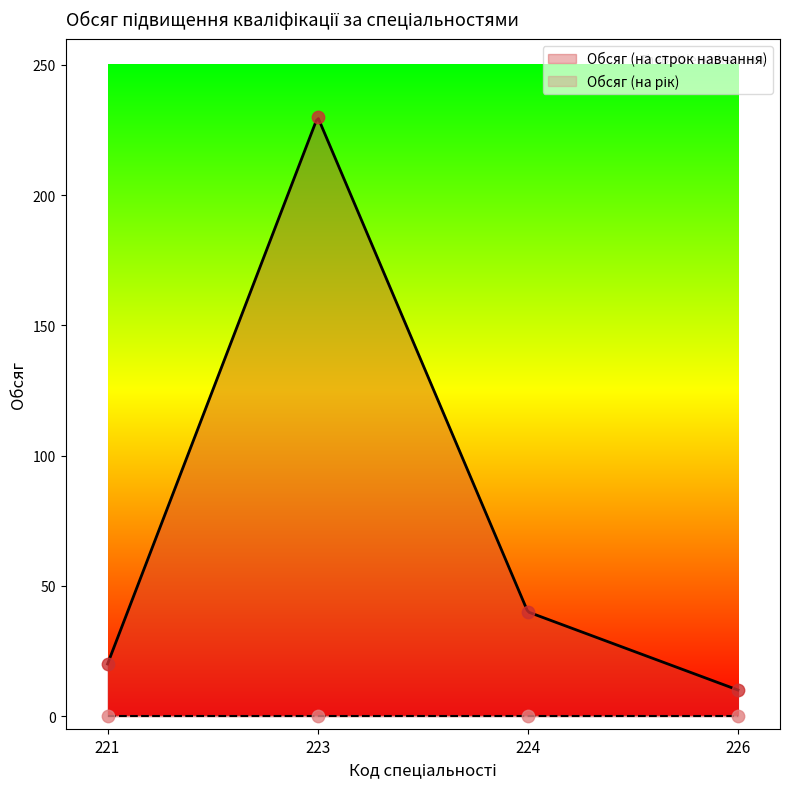

Between 224 and 221, which is larger?

224